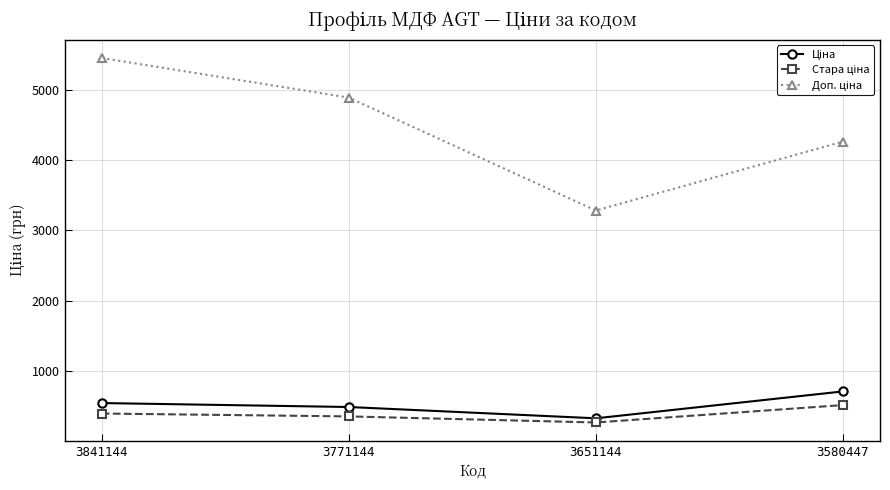

What is the total value across all series at 3771144?

5729.6